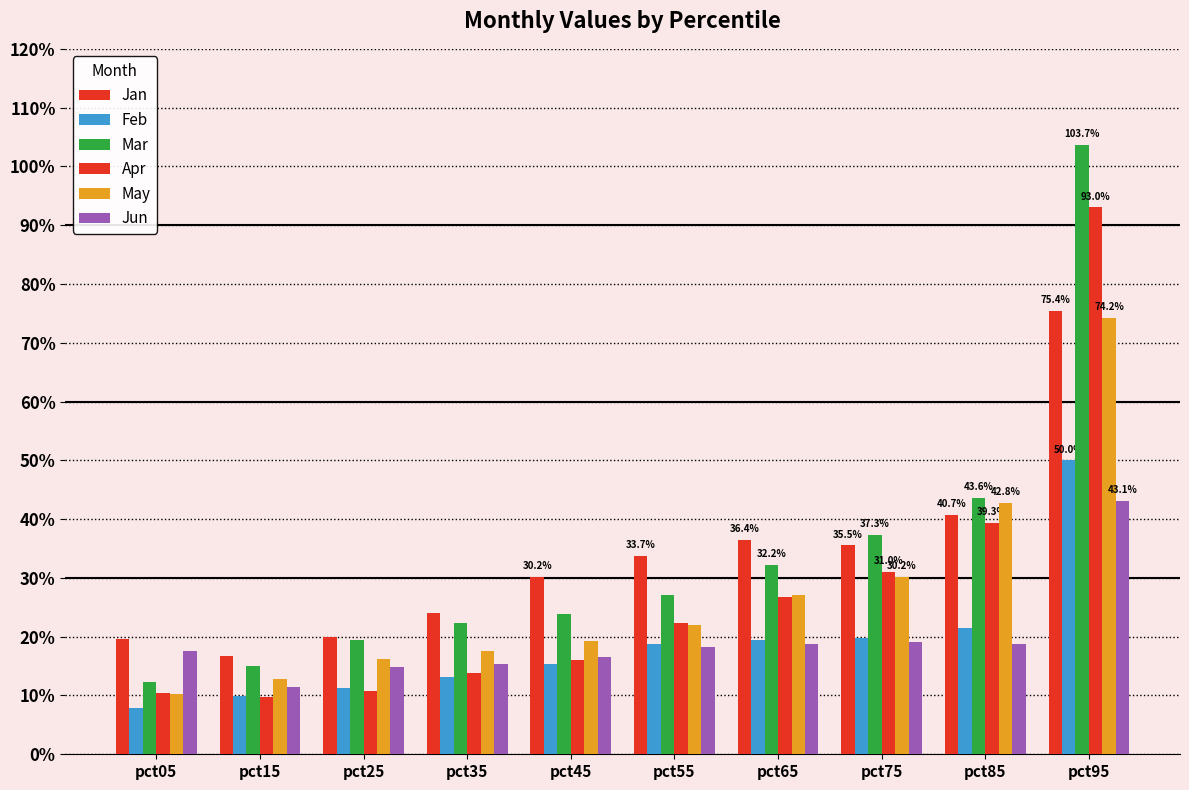

Are the bars grouped side by side (vs. stacked)?

Yes